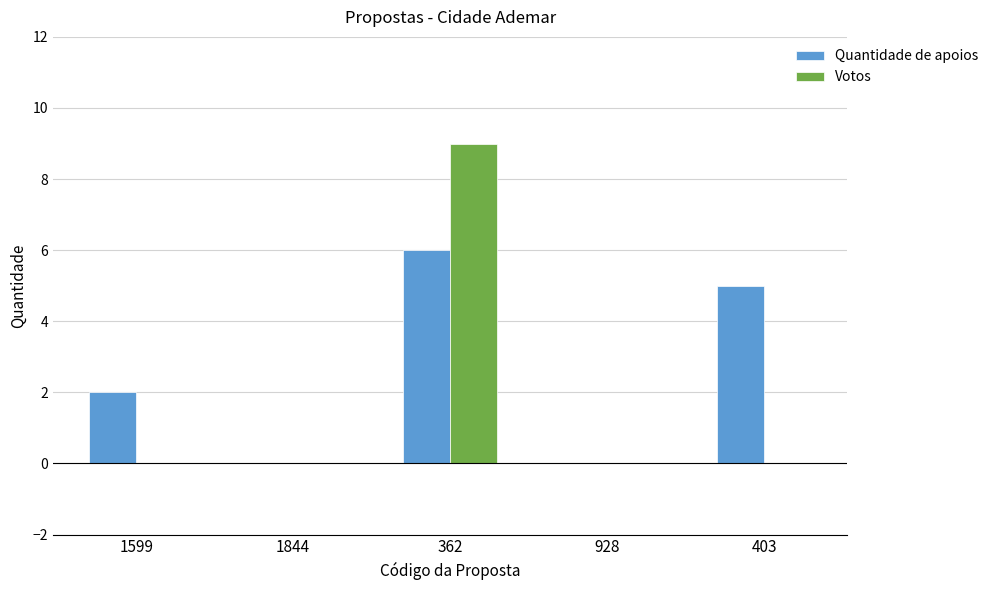

Reading left to right, extract all data points from this chart.

Quantidade de apoios: 2	0	6	0	5
Votos: 0	0	9	0	0